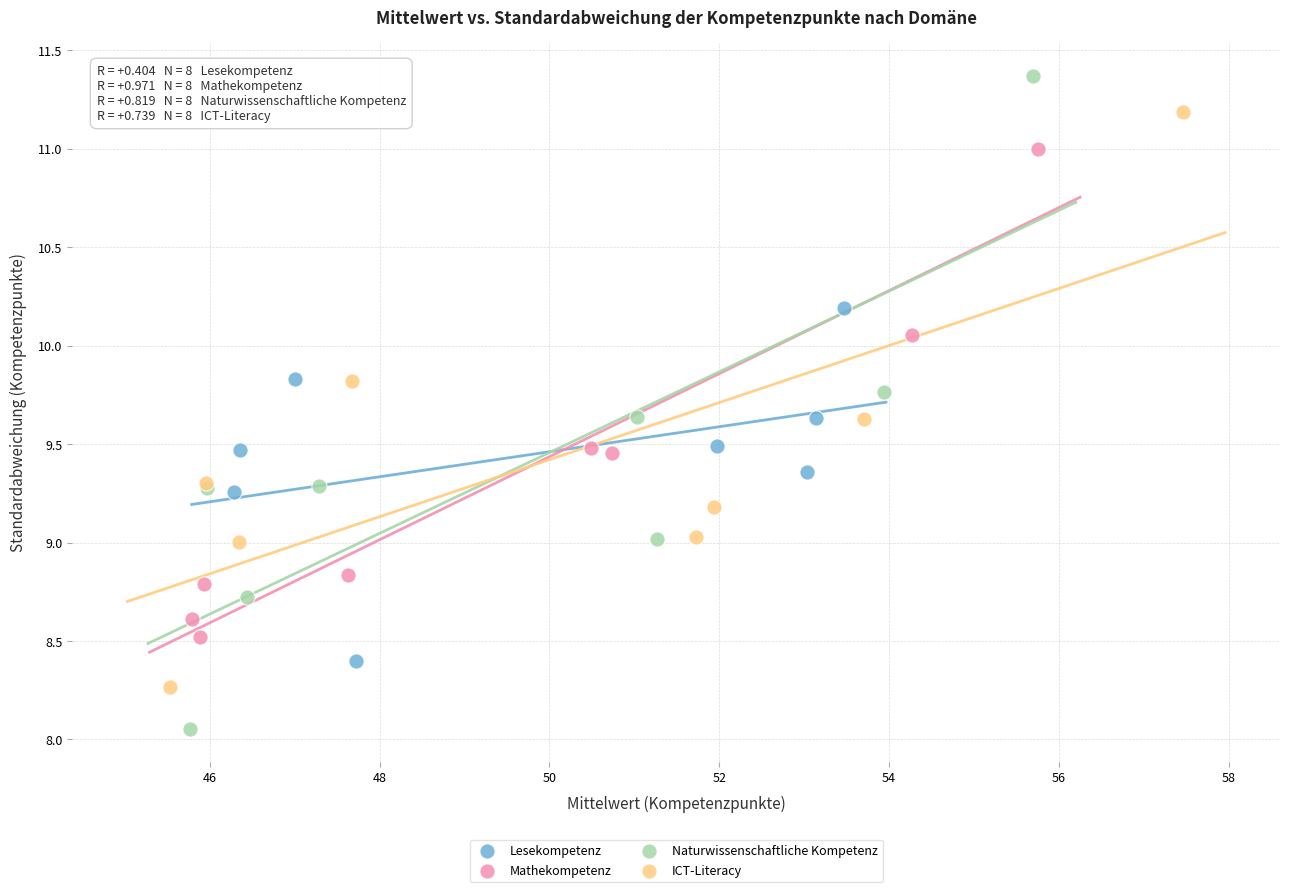

Which series has the largest Y range (max minus min)?

Naturwissenschaftliche Kompetenz